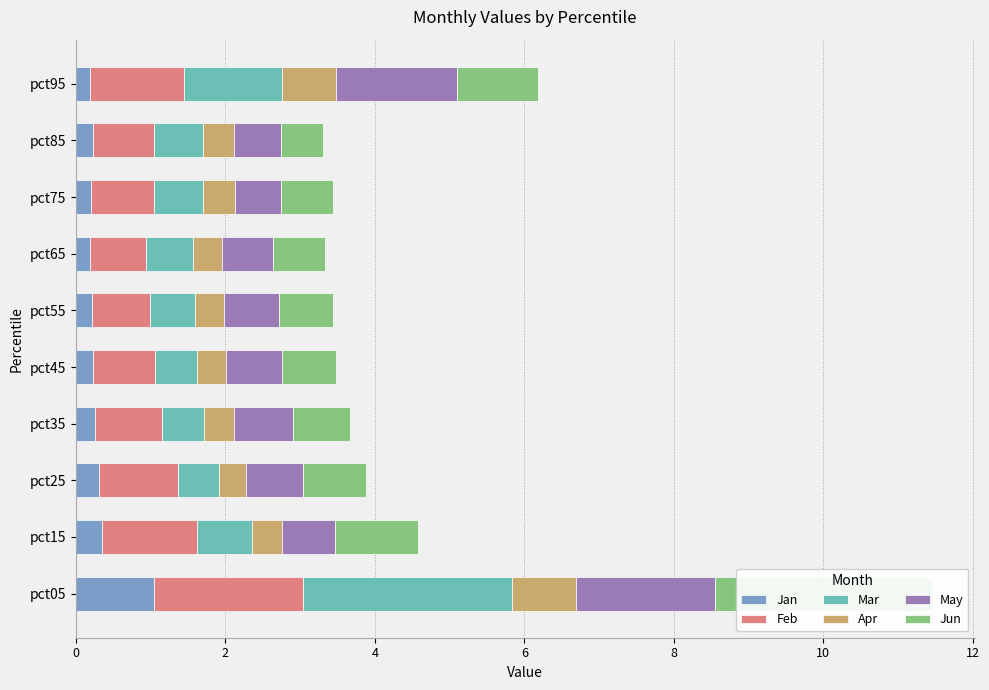

How many data points does each series have?

10